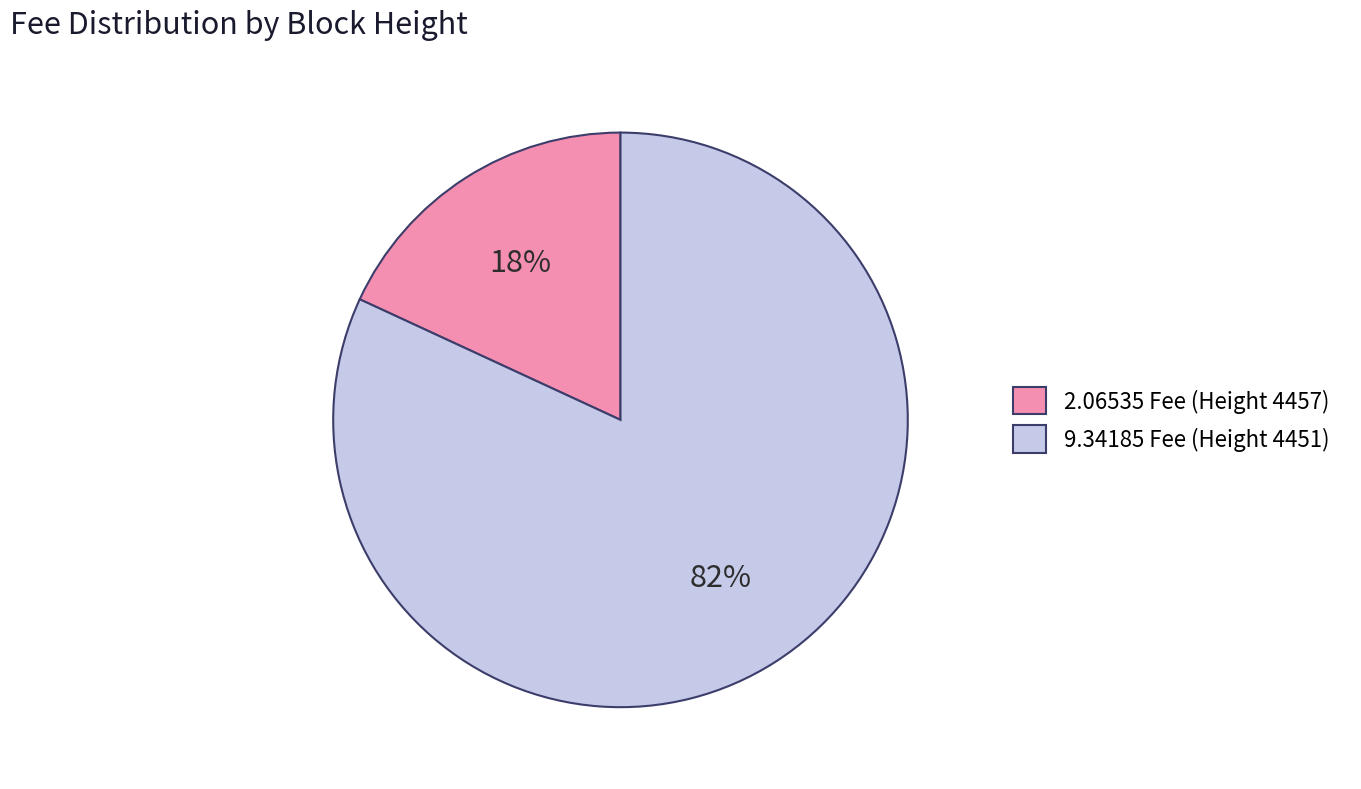

Is the sum of 9.34185 Fee (Height 4451) and 2.06535 Fee (Height 4457) greater than half?

Yes